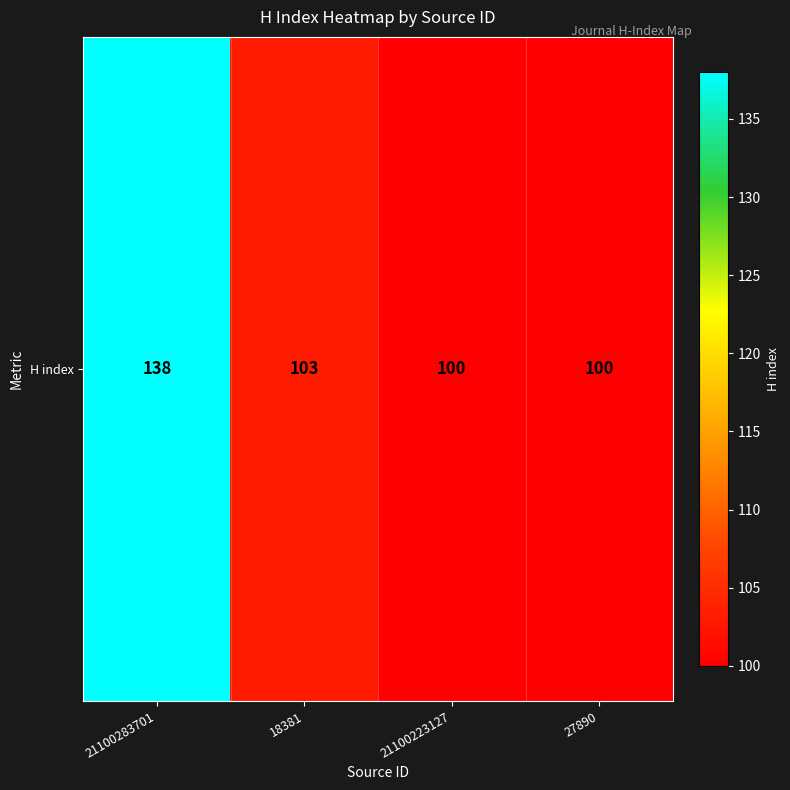

Reading right to left, extract all data points from this chart.

27890=100	21100223127=100	18381=103	21100283701=138